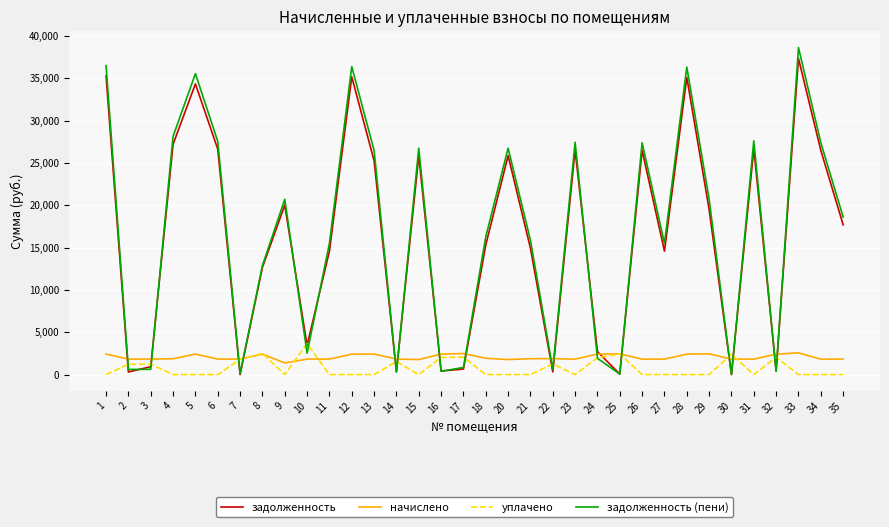

Which series has the largest range (max minus min)?

задолженность (пени)